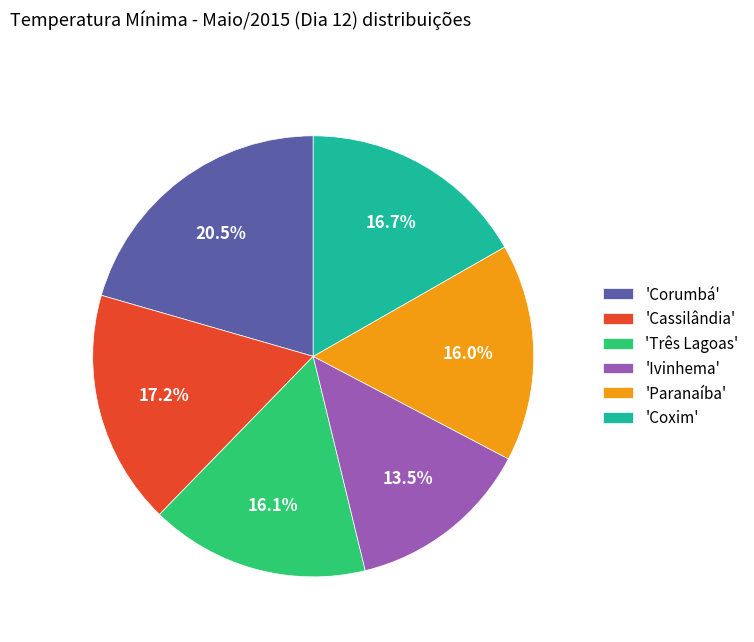

What is the total percentage of 'Cassilândia' and 'Coxim'?

33.9%